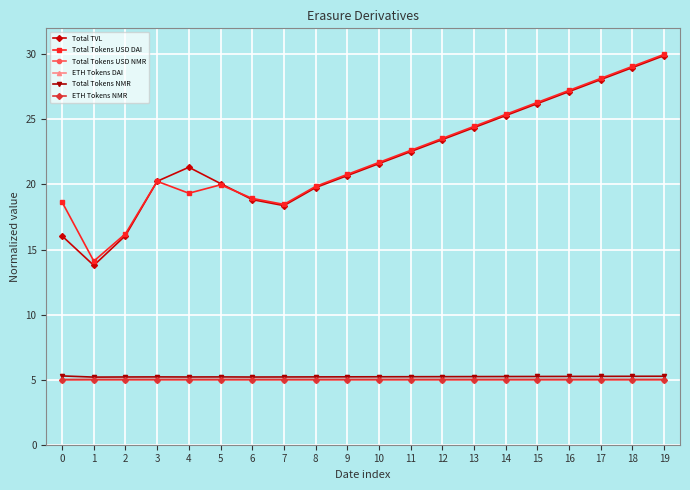

What is the difference between the highest and lowest values at 3?

15.2